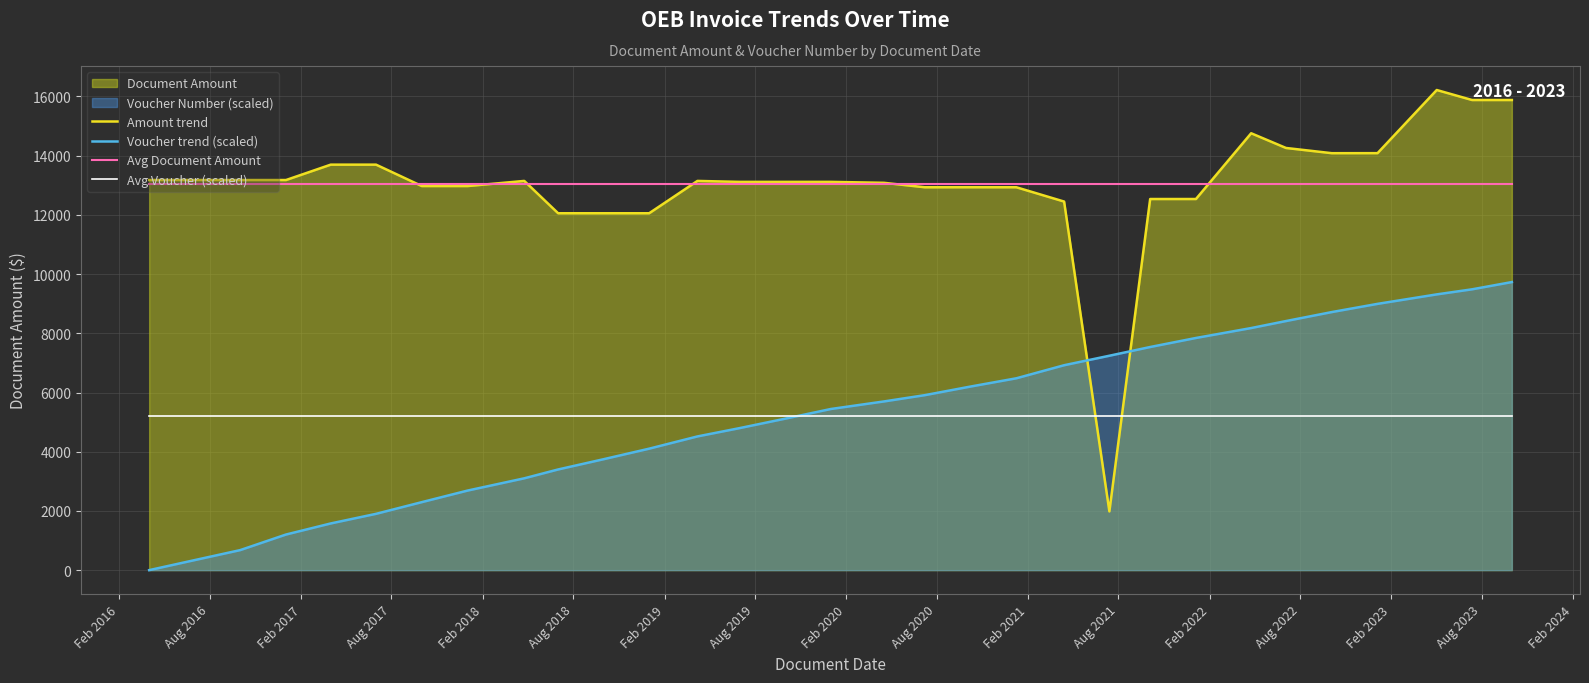

True or false: Amount trend has more than 2 interior local peaks.

True